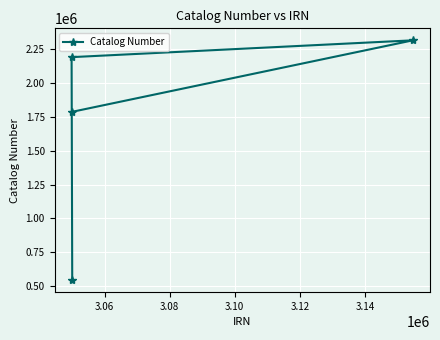

What is the difference between the second highest and second lowest values?

403313